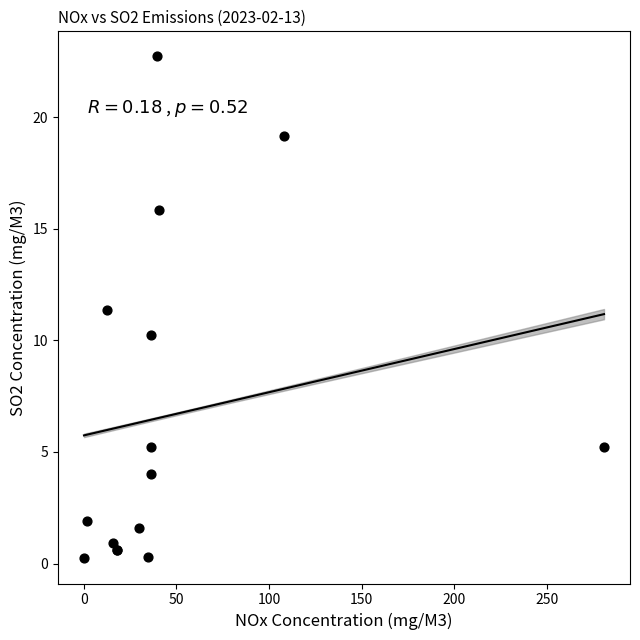

What Y value in the scatter plot is closest to 11?

11.3